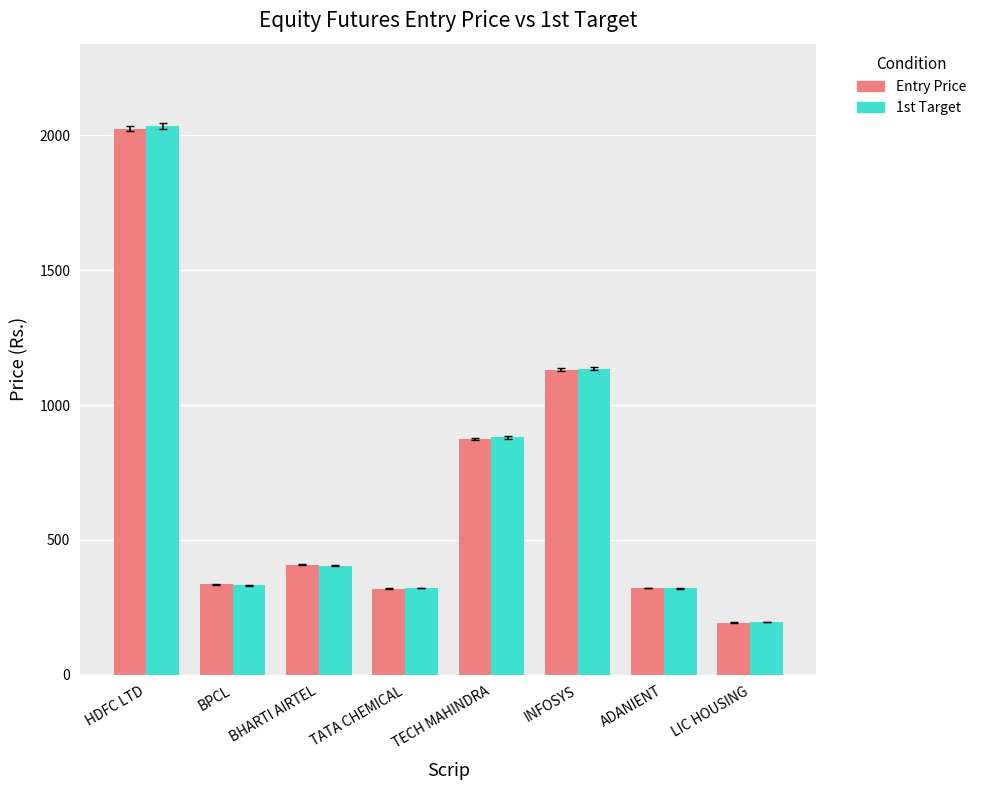

What is the value of the 1st Target bar at the 3rd from the left?

403.0